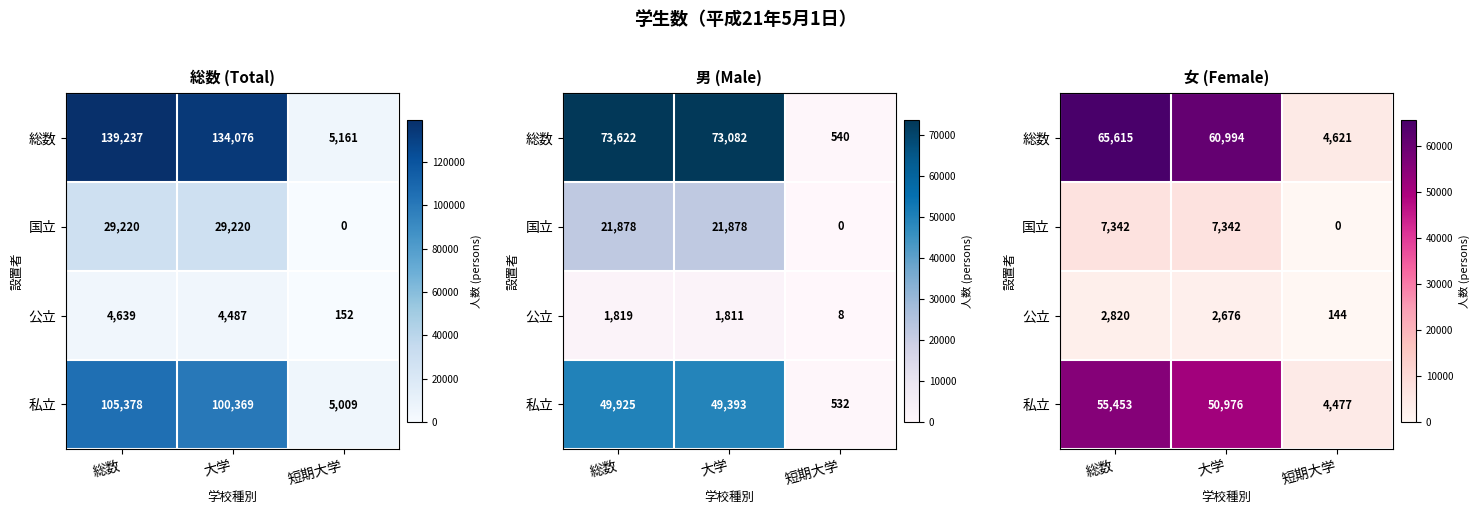

Which series changed the most between 総数 and 大学?

総数